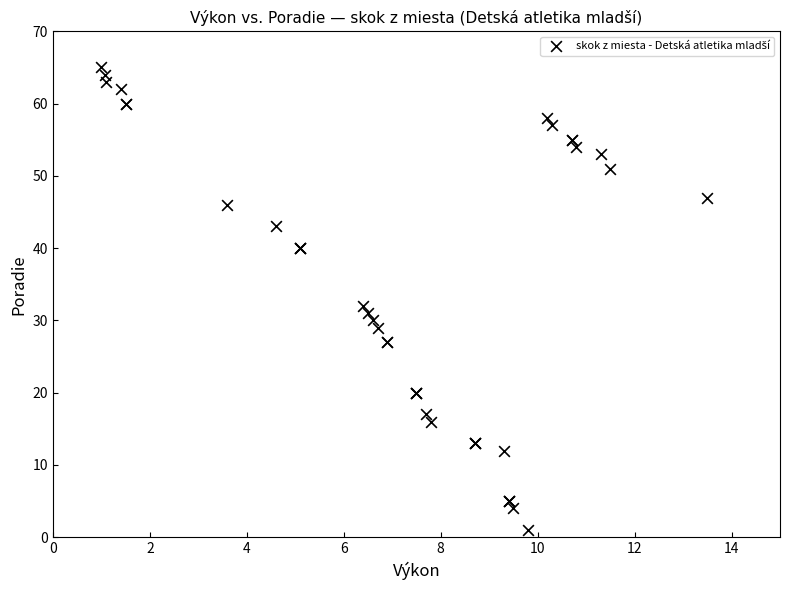

What Y value in the scatter plot is closest to 33?

32